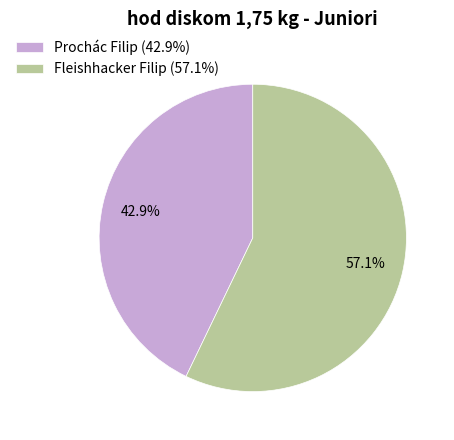

What percentage do Prochác Filip and Fleishhacker Filip together represent?

100.0%